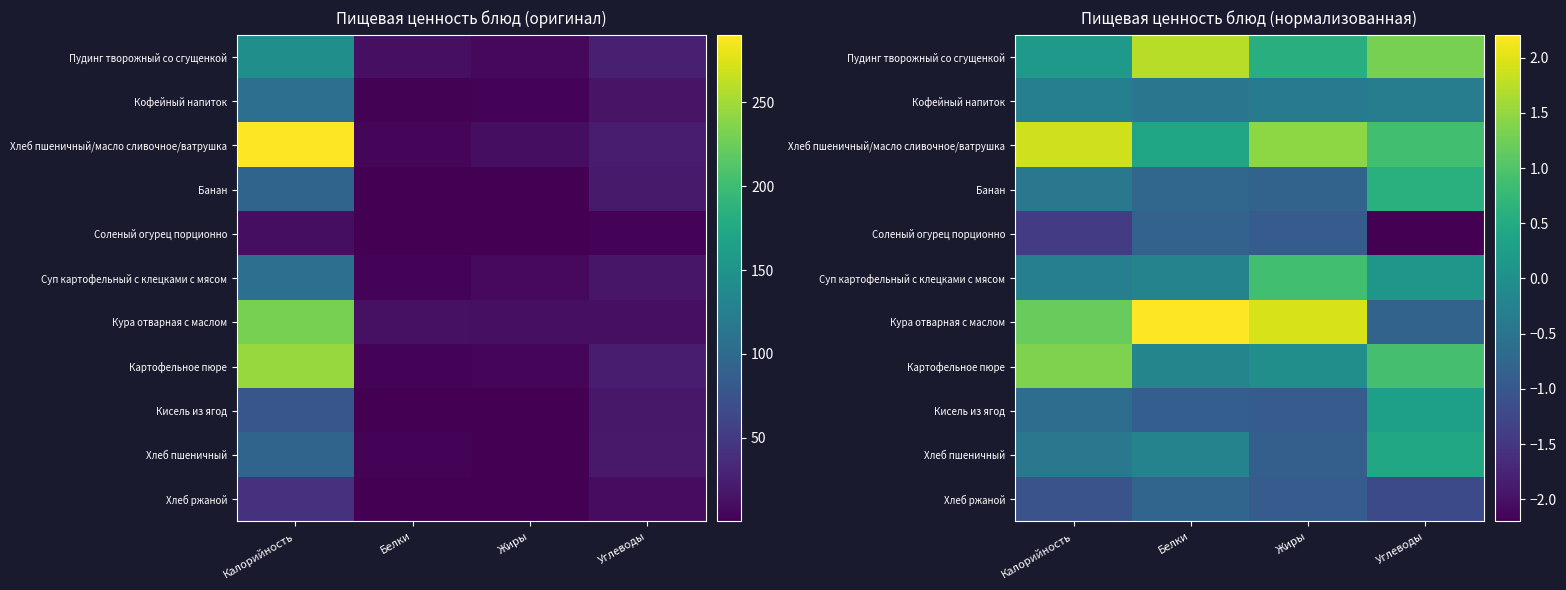

What is the lowest value of the Хлеб ржаной series?

-1.2